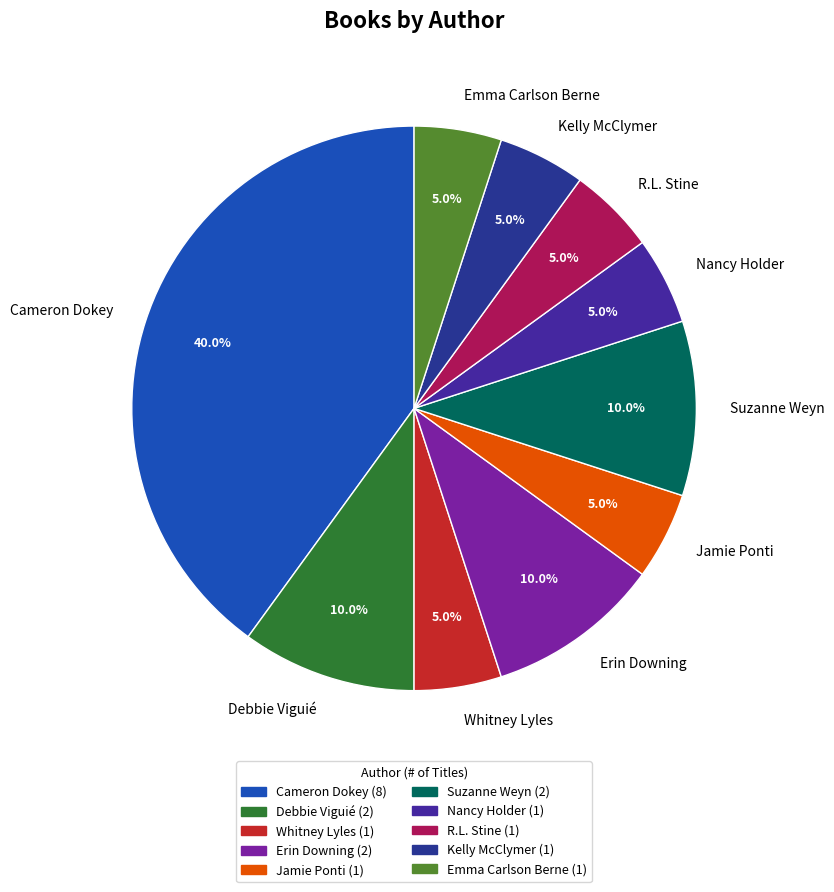

Approximately how many times larger is the value at Debbie Viguié compared to R.L. Stine?

2.0